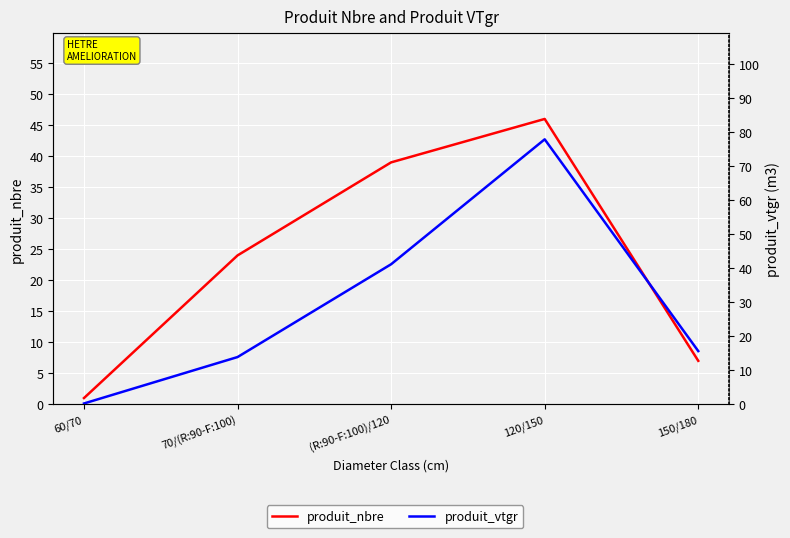

Which series has the largest total across all categories?

produit_vtgr